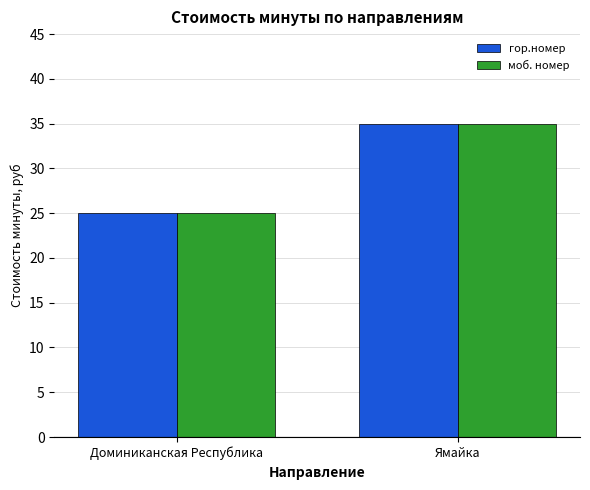

Which category has the highest value in the моб. номер series?

Ямайка